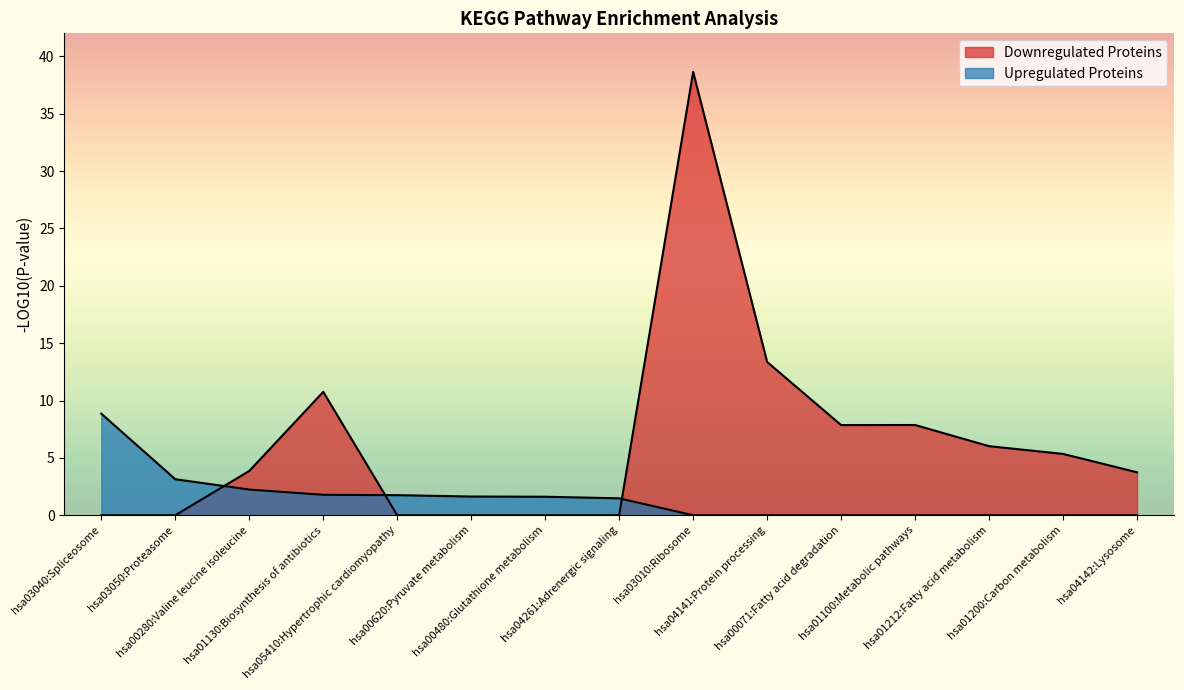

What is the difference between the Downregulated Proteins values at hsa00480:Glutathione metabolism and hsa03010:Ribosome?

38.6